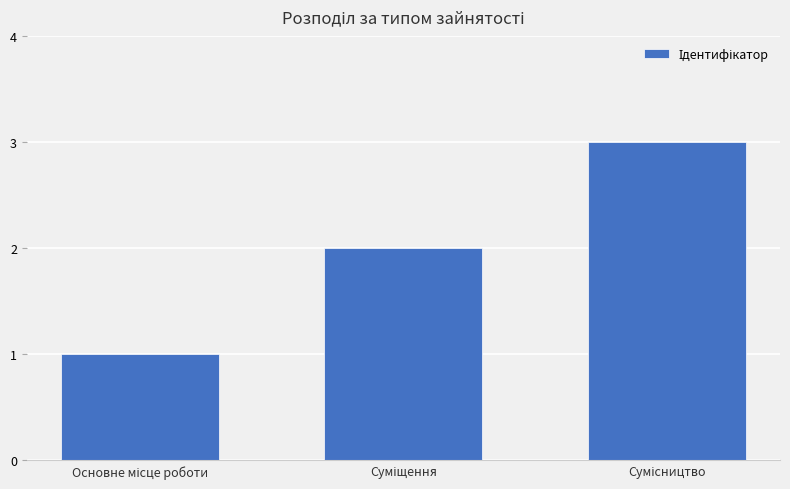

How many values are below 2?

1